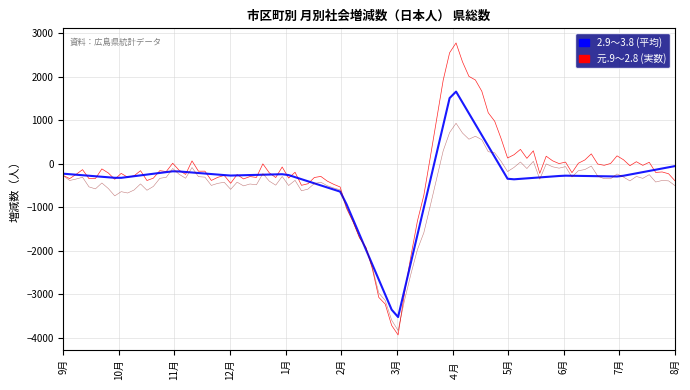

What is the smallest value displayed?

-3939.2